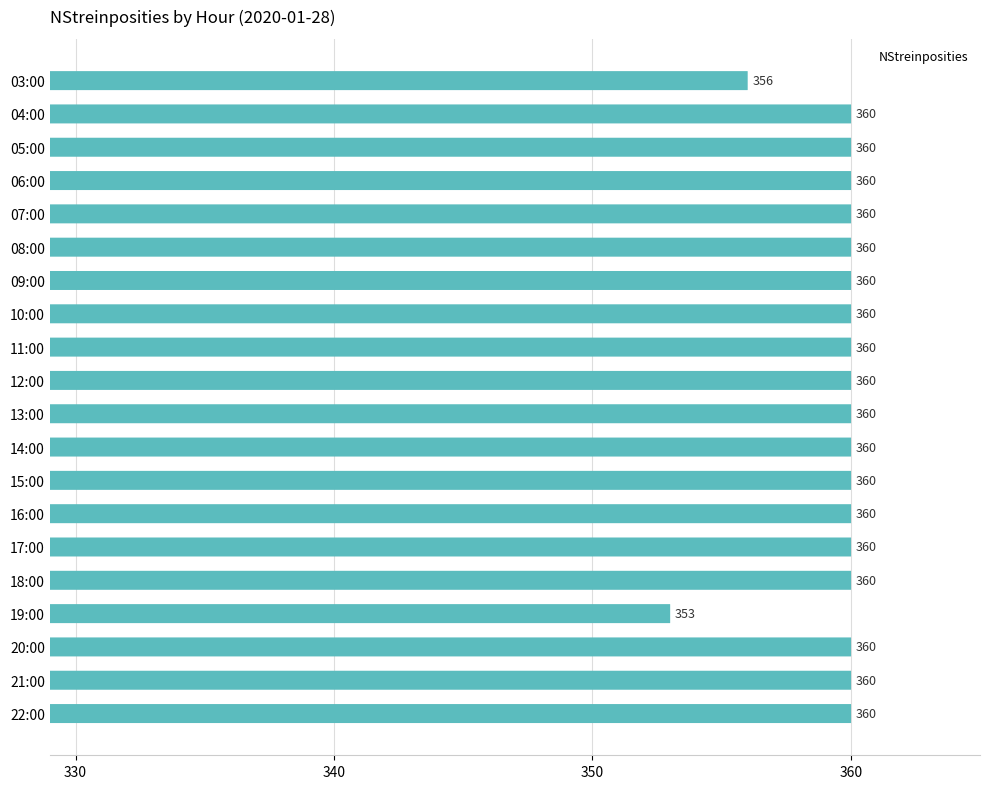

True or false: the data shows 89 at 13:00.

False